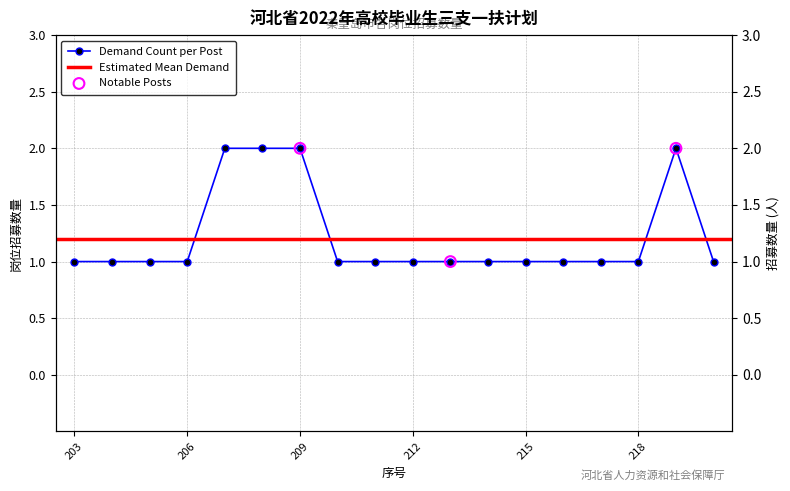

Which has a higher value, 218 or 220?

218